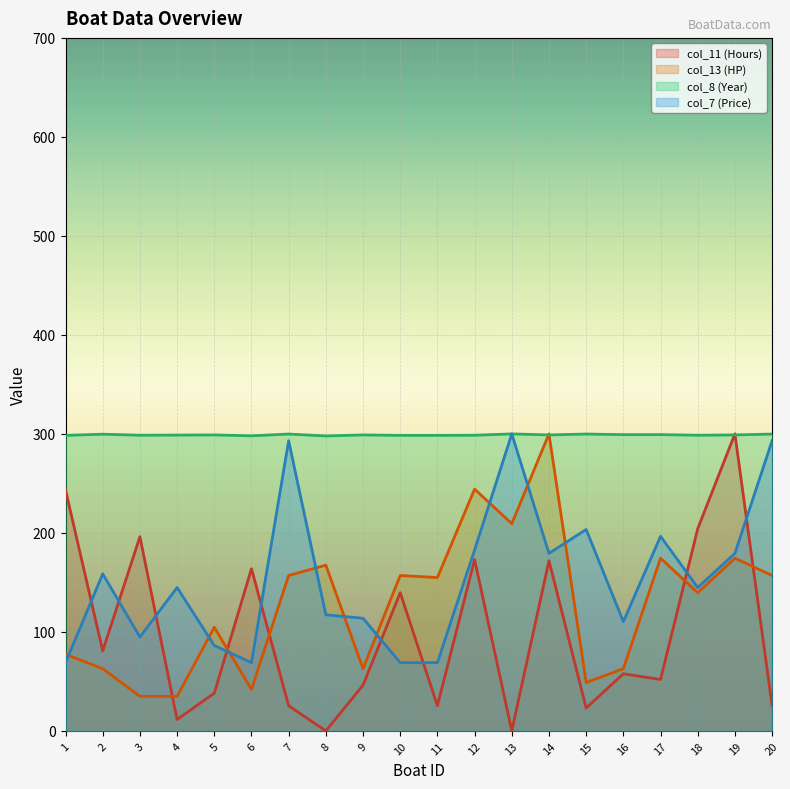

At how many categories does at least one series exceed 1?

20